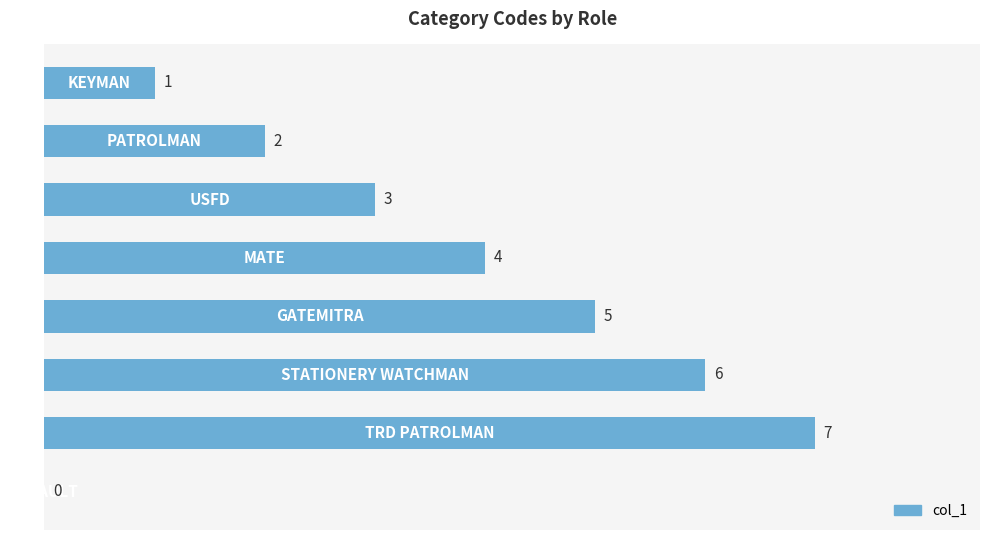

What is the greatest value displayed?

7